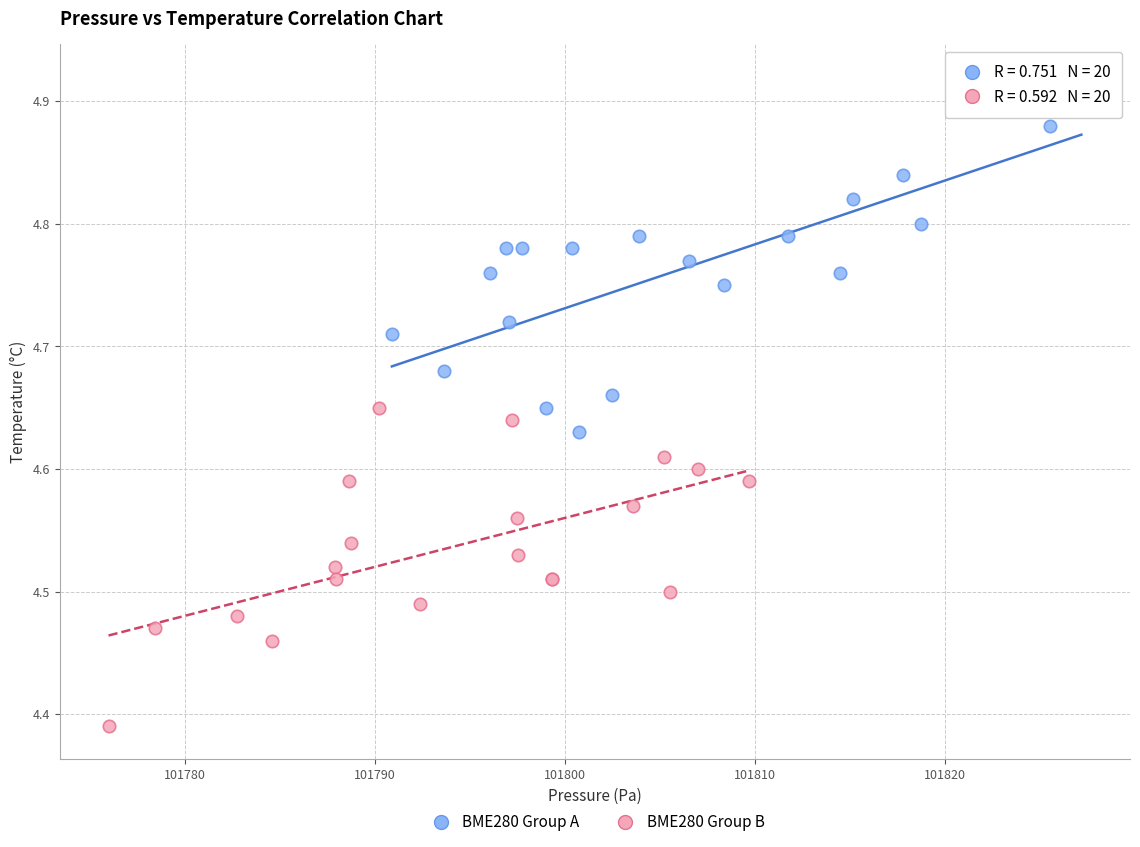

Which series reaches the minimum Y coordinate?

BME280 Group B